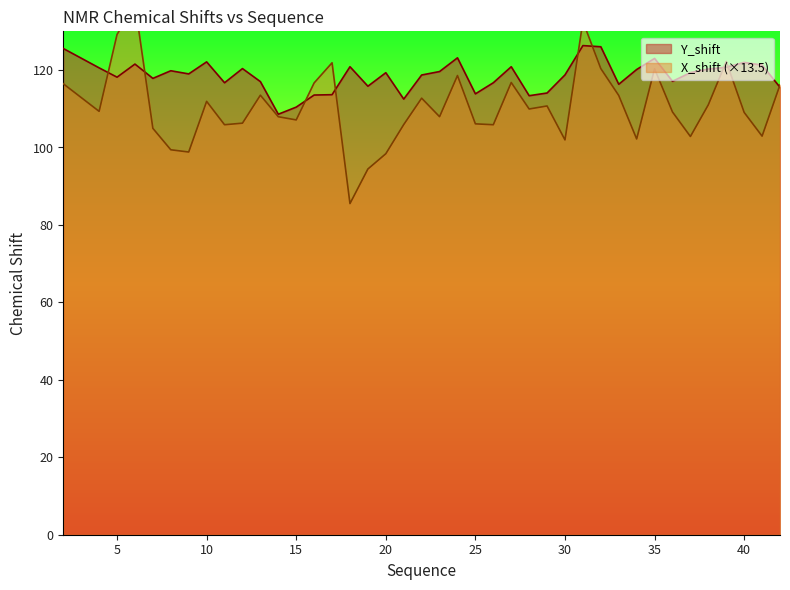

What is the difference between the second highest and minimum values in the Y_shift series?

17.4